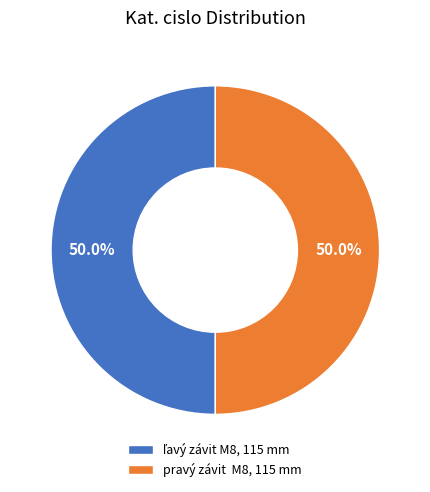

What portion of the pie excludes pravý závit M8, 115 mm?

50.0%